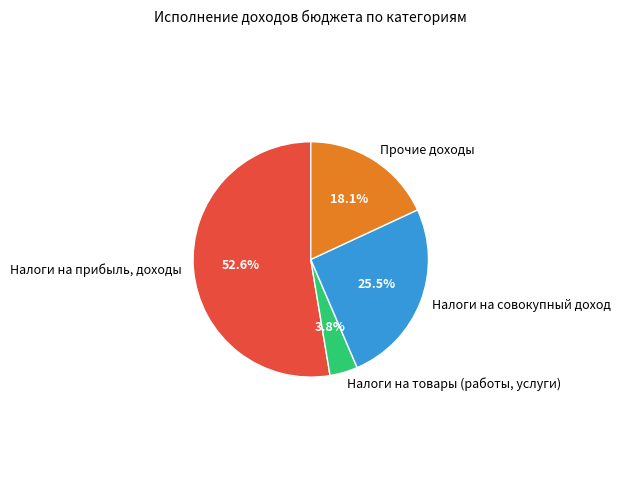

Rank the categories by value from highest to lowest.

Налоги на прибыль, доходы, Налоги на совокупный доход, Прочие доходы, Налоги на товары (работы, услуги)